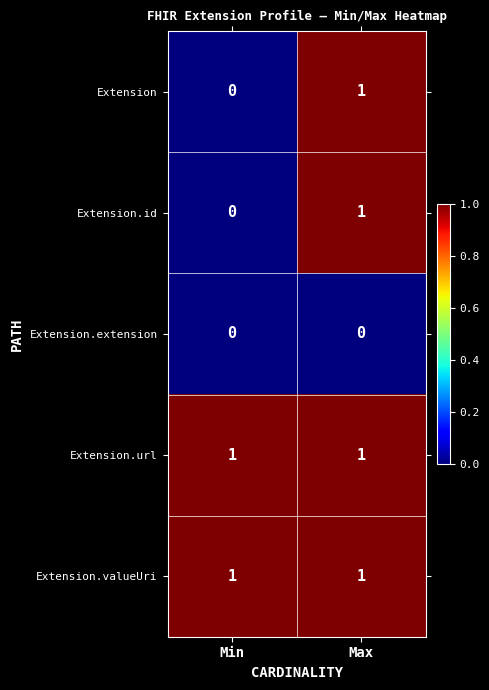

Is it true that Extension.id equals 0 at Min?

True